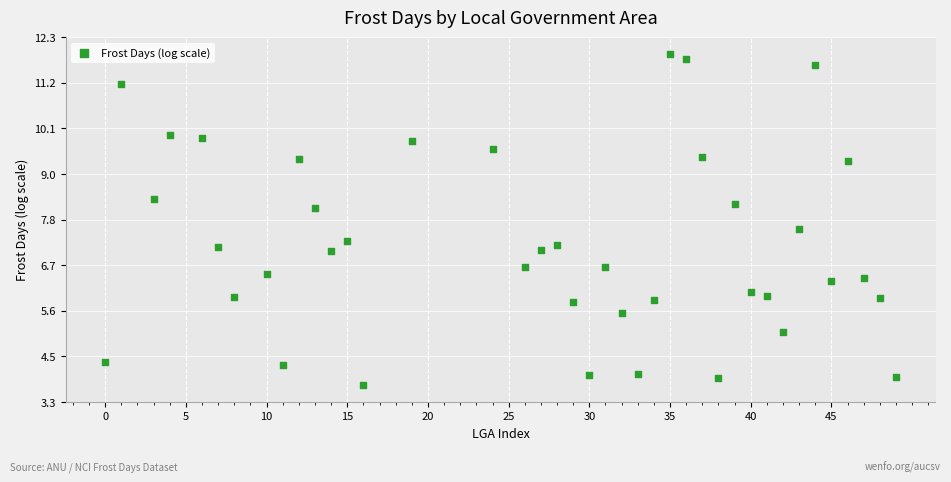

What is the range of X values (max minus min)?

49.0